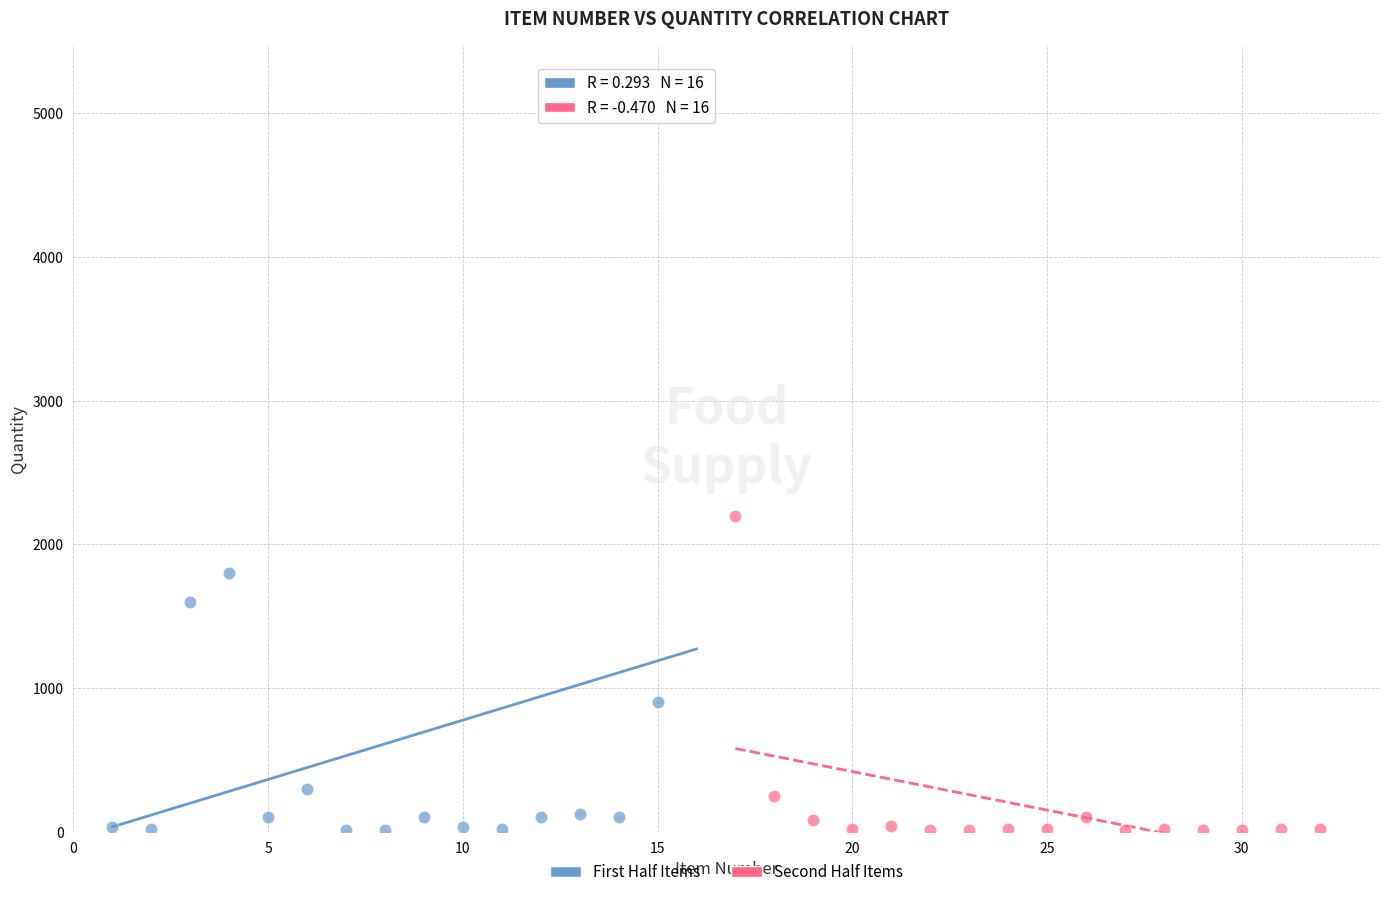

Which series has the largest Y range (max minus min)?

First Half Items